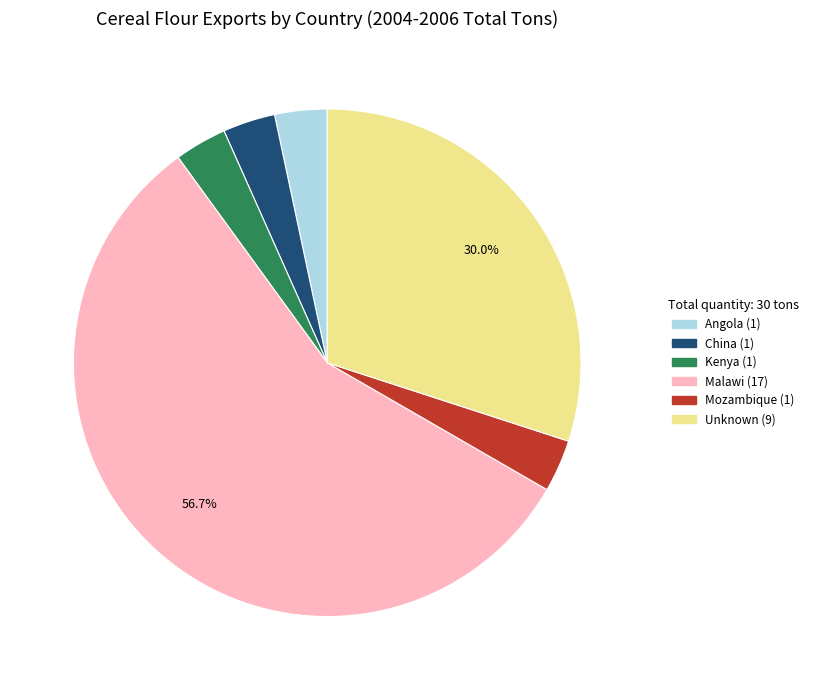

How many slices are in this pie chart?

6